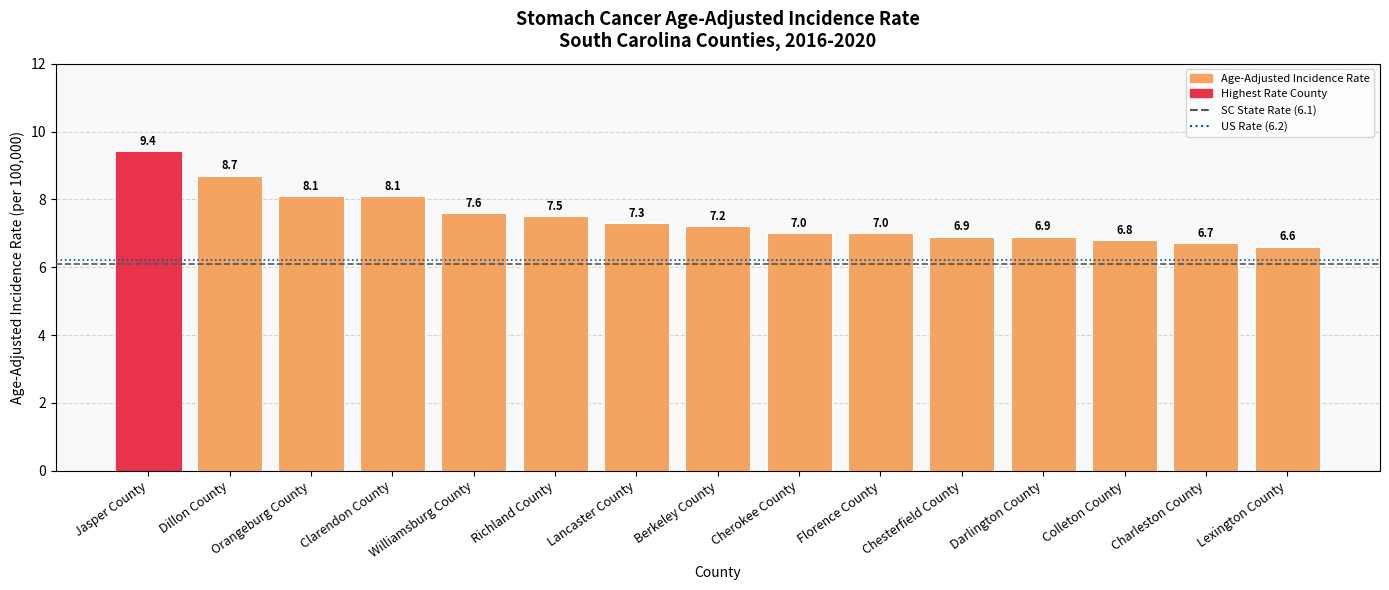

Does the chart contain stacked bars?

No